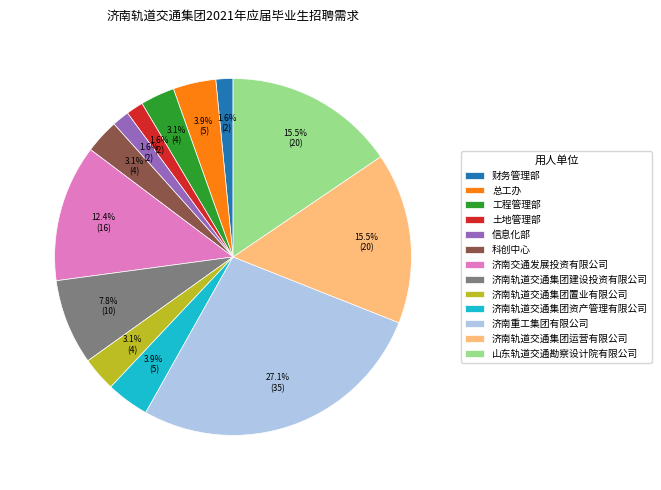

To the nearest percent, what is the combined percentage of 山东轨道交通勘察设计院有限公司 and 土地管理部?

17%